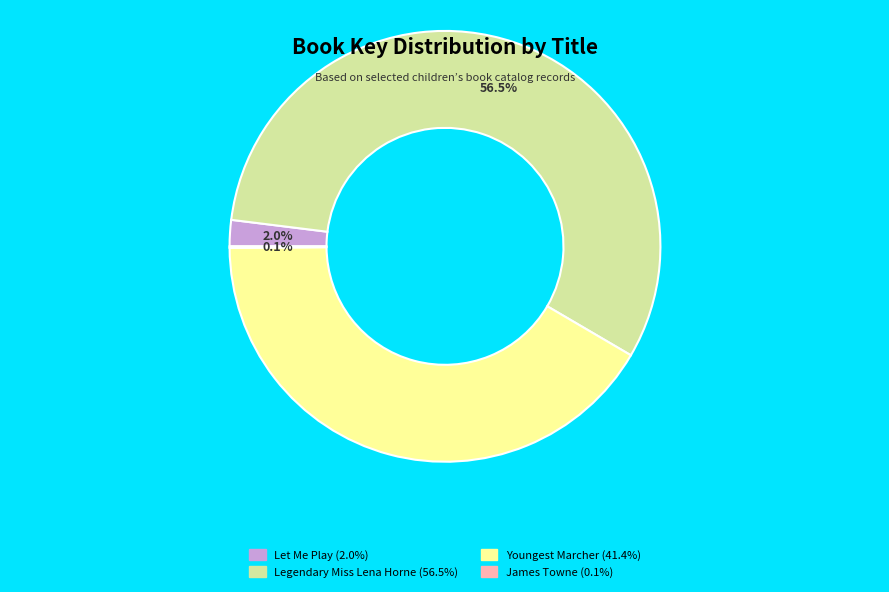

Is it true that Let Me Play is 2% of the pie?

True